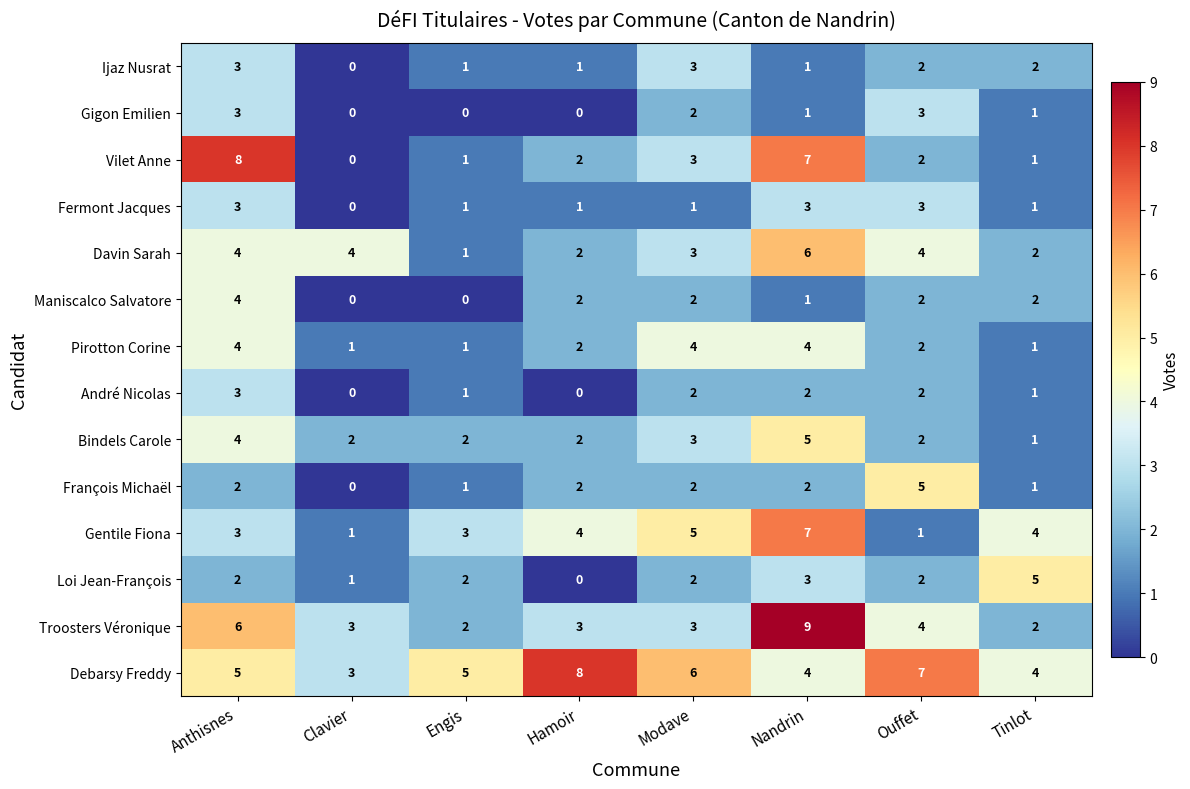

How many data points in Vilet Anne are less than 2?

3